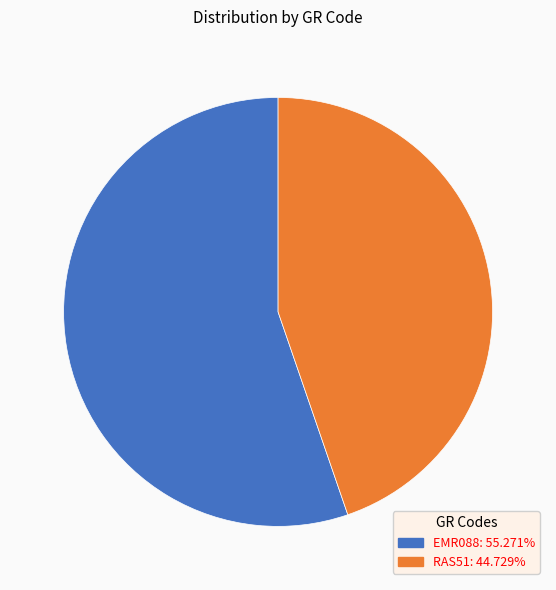

Is the sum of RAS51 and EMR088 greater than half?

Yes